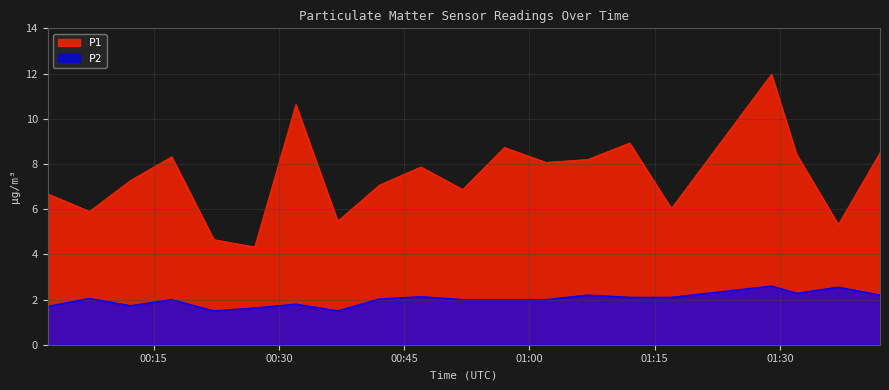

Rank the series by their maximum value, from lowest to highest.

P2, P1